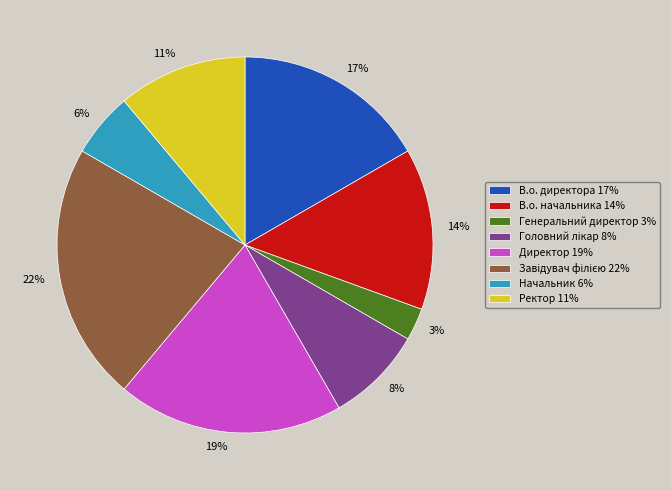

Does any single category account for the majority?

No